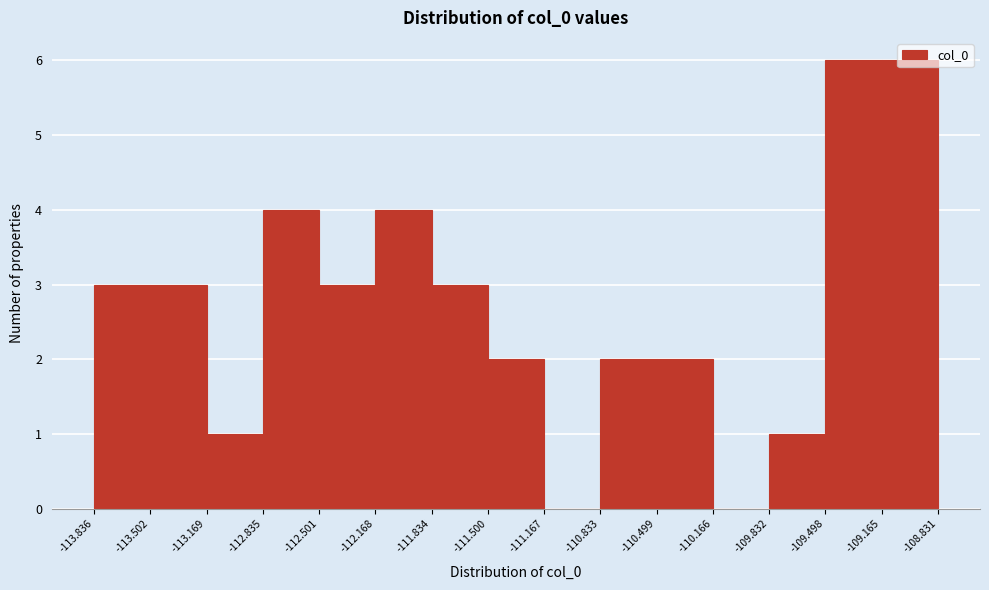

How tall is the bar that spans -111.834 to -111.500 on the x-axis? The values are not printed on the chart, so give them approximately, as read against the axis.

3